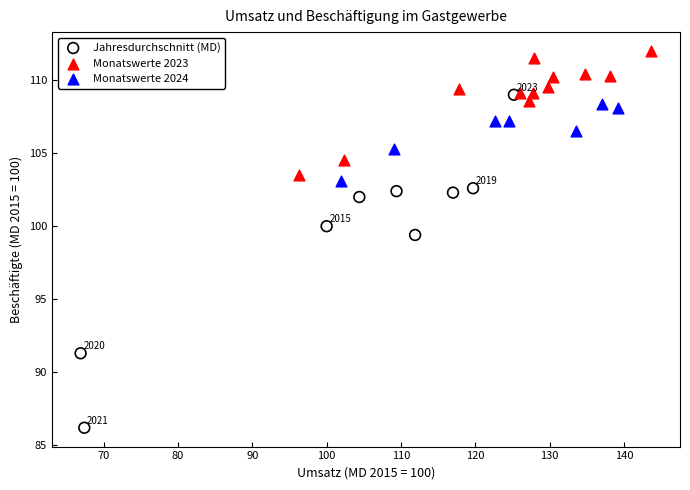

Which series contains the lowest Y value?

Jahresdurchschnitt (MD)